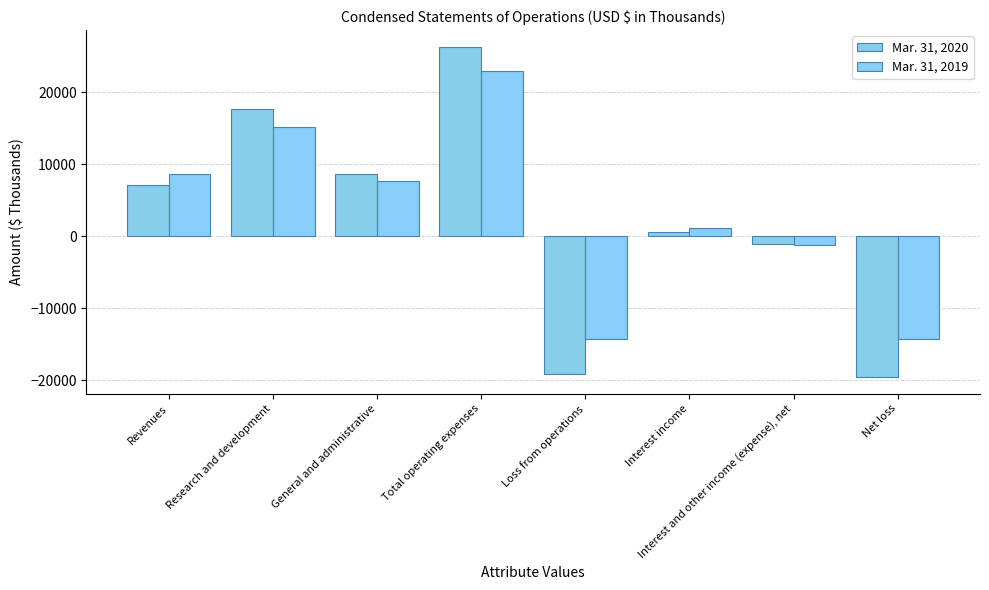

What is the minimum value for Mar. 31, 2020?

-19595